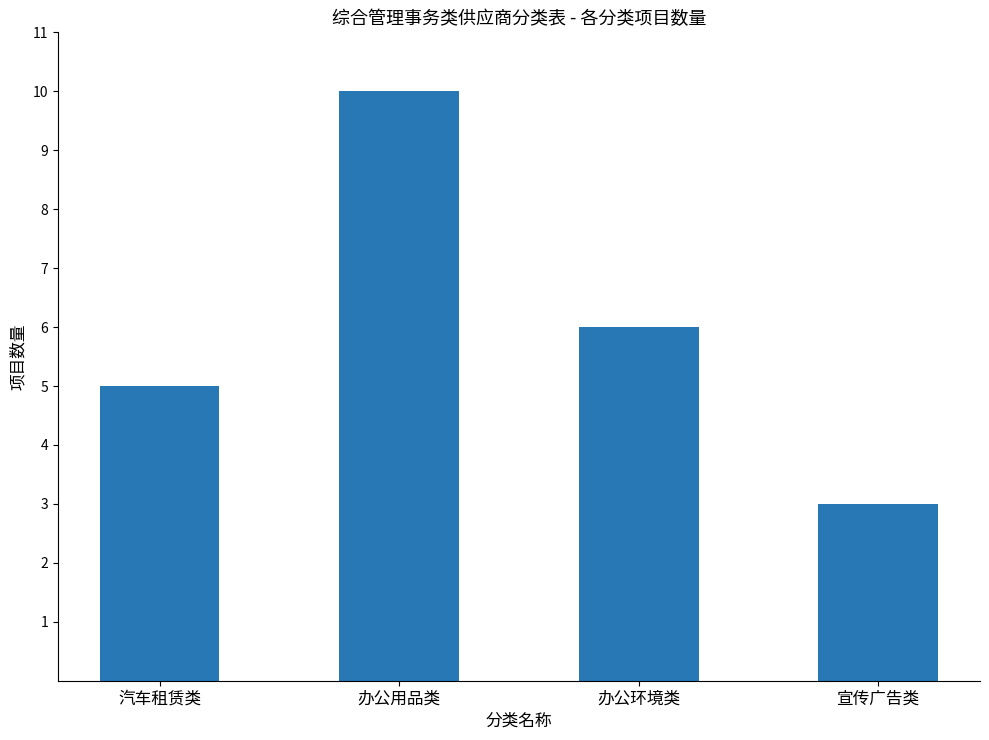

What is the value of the 4th bar from the left?

3